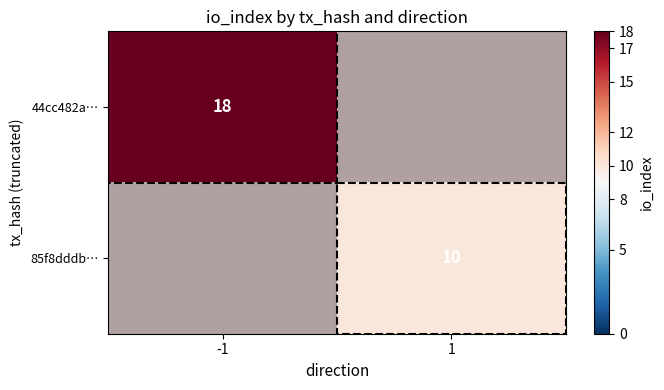

Count the number of categories in the chart.

2